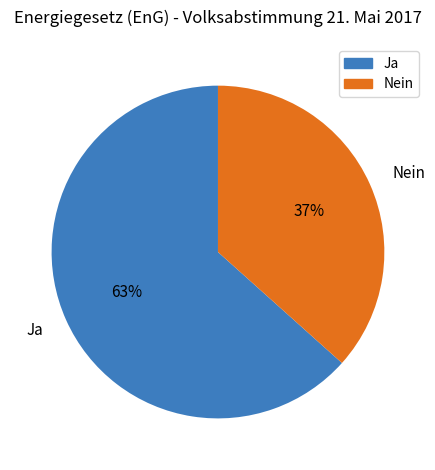

To the nearest percent, what portion does Ja represent?

63%